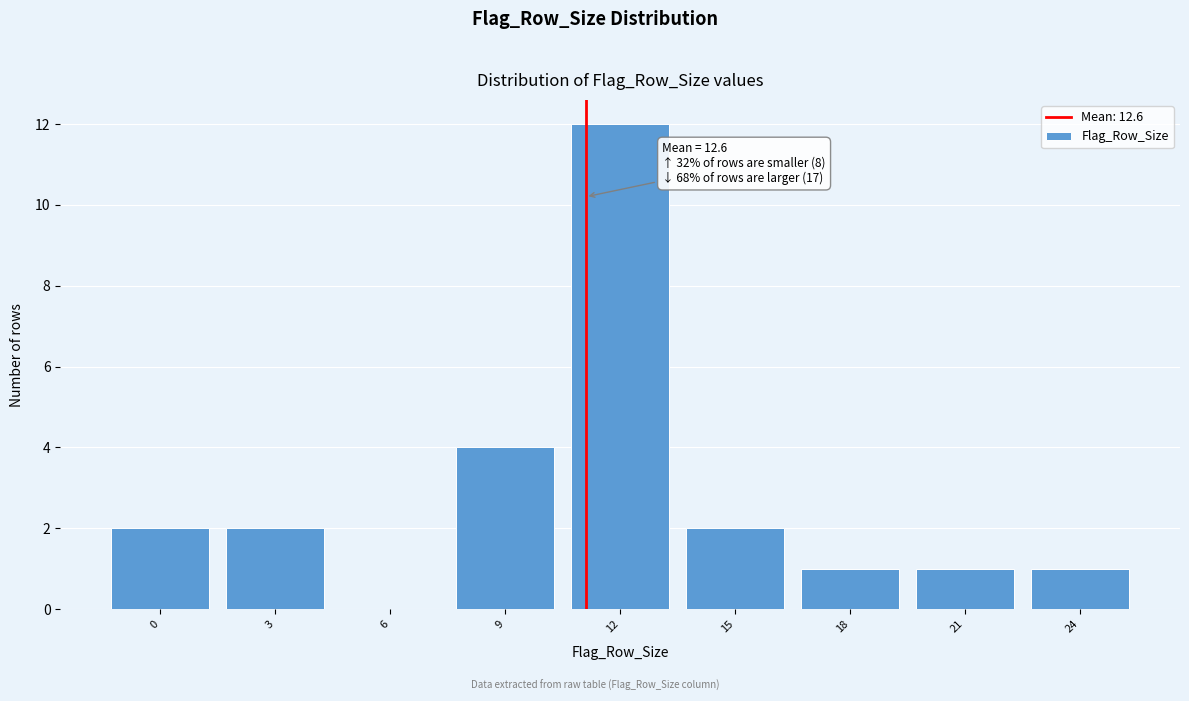

Reading left to right, extract all data points from this chart.

0=2	3=2	6=0	9=4	12=12	15=2	18=1	21=1	24=1